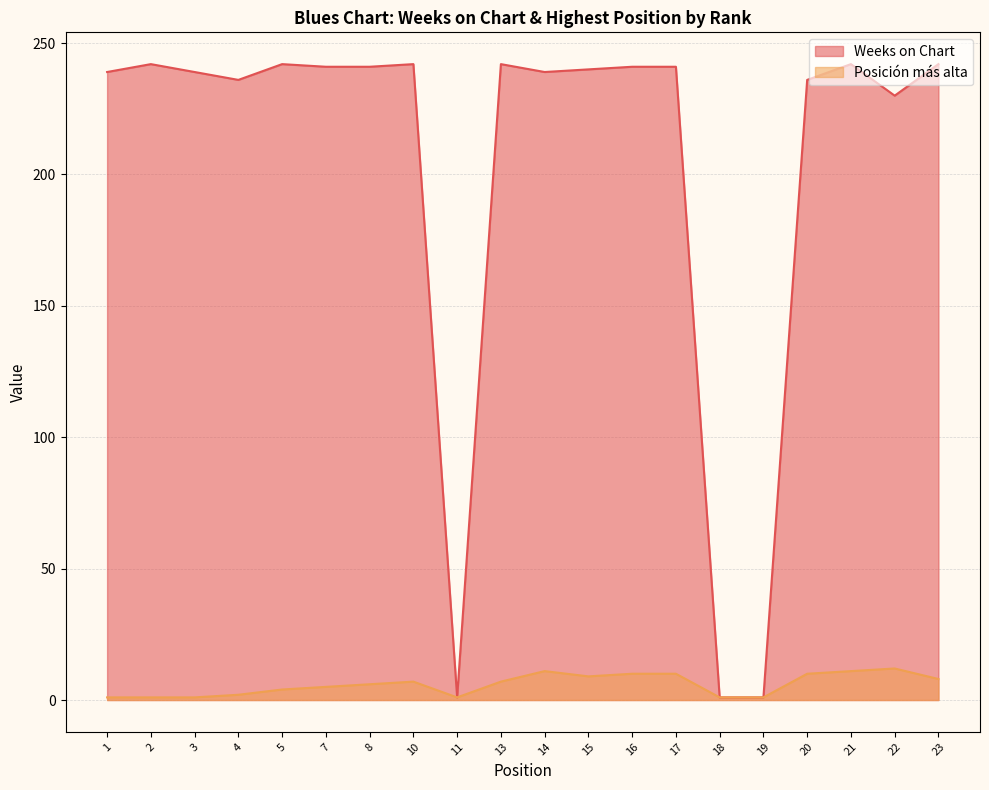

How many distinct data groups are displayed?

2